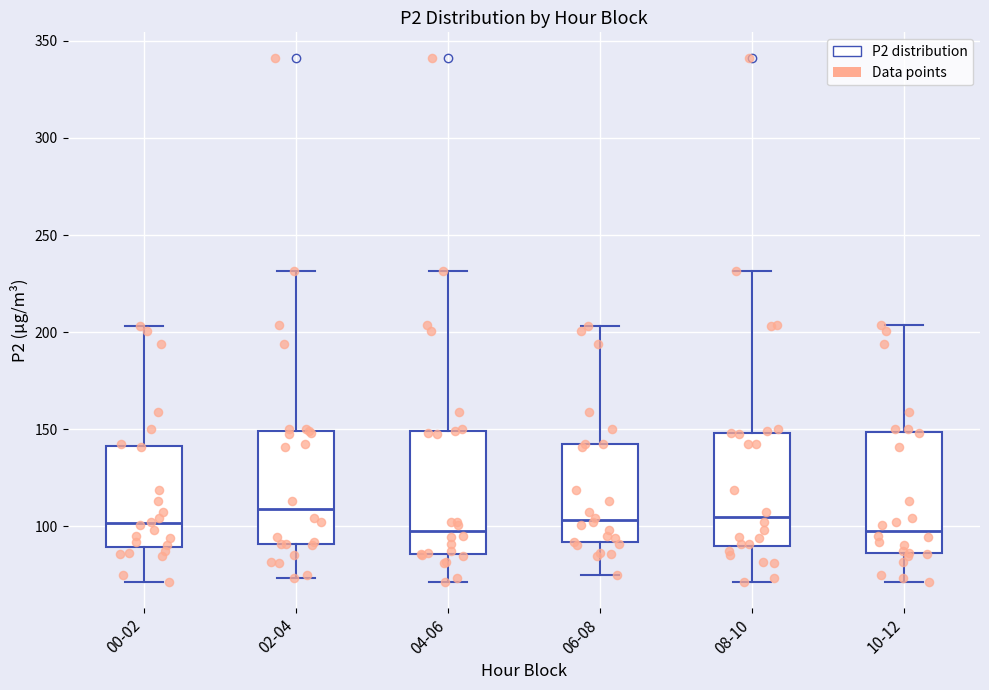

Reading left to right, read every box against the y-axis: the position of its median line, the range the box covers, and the ends of its whiskers. The values are not printed on the chart, so give them approximately, as read against the axis.

00-02: median 100, box 90 to 140, whiskers 70 to 205
02-04: median 110, box 90 to 150, whiskers 75 to 230
04-06: median 100, box 85 to 150, whiskers 70 to 230
06-08: median 105, box 90 to 140, whiskers 75 to 205
08-10: median 105, box 90 to 150, whiskers 70 to 230
10-12: median 100, box 85 to 150, whiskers 70 to 205